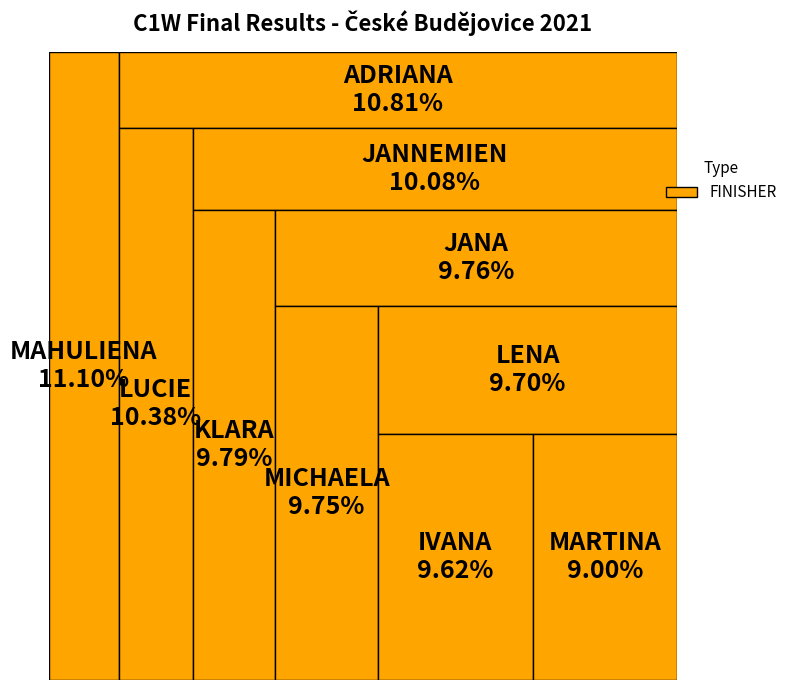

How many segments does this pie chart have?

10